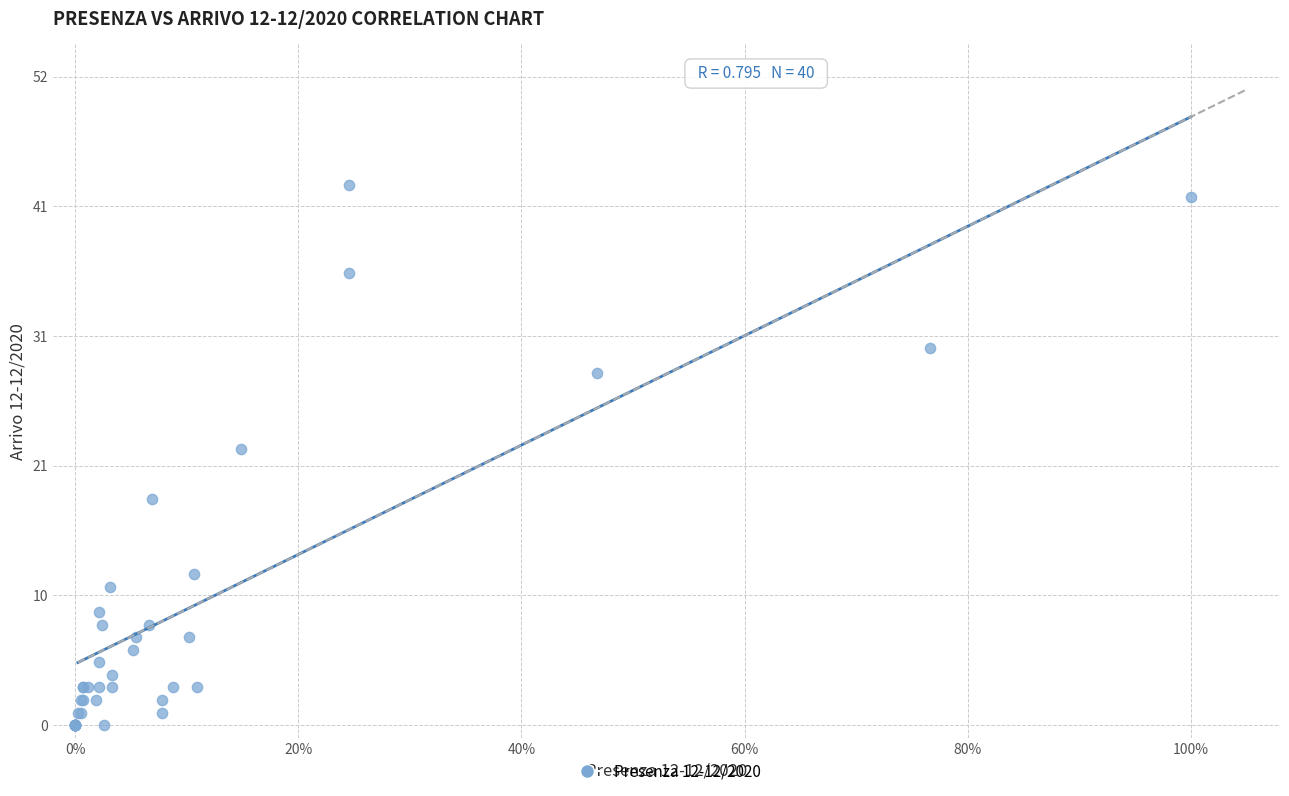

What Y value in the scatter plot is closest to 21?

22